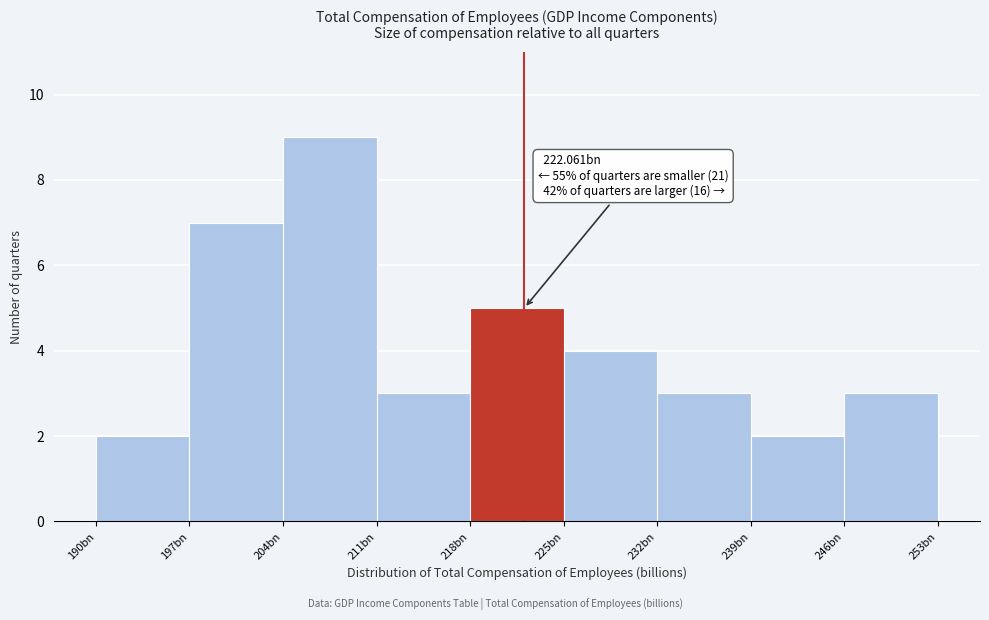

Reading right to left, what are all the values shown in this chart?

246bn=3	239bn=2	232bn=3	225bn=4	218bn=5	211bn=3	204bn=9	197bn=7	190bn=2